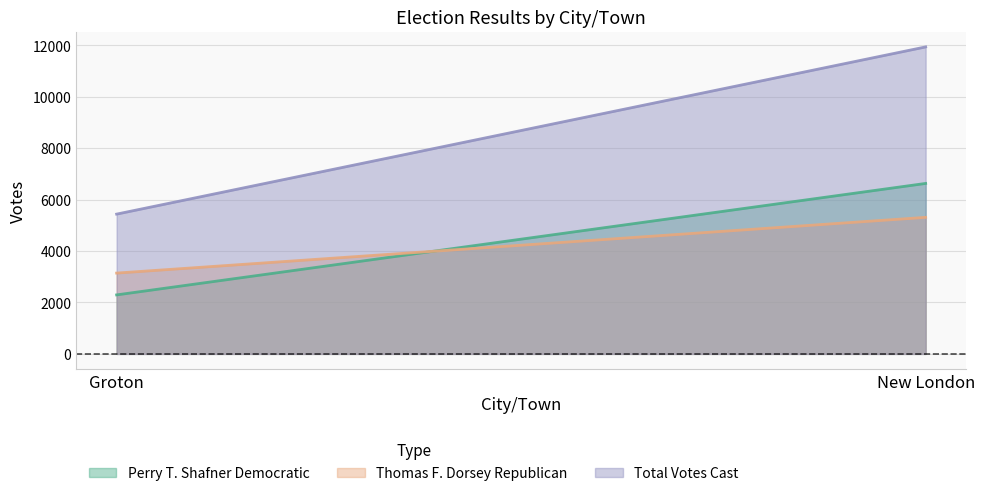

Does the chart display data point markers on the line(s)?

No